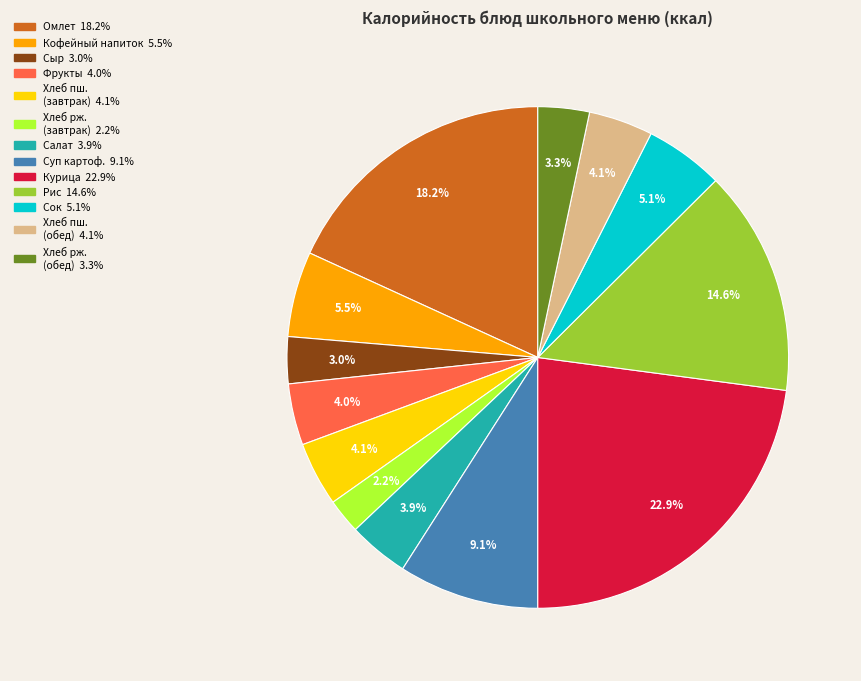

Is there a majority slice in this chart?

No